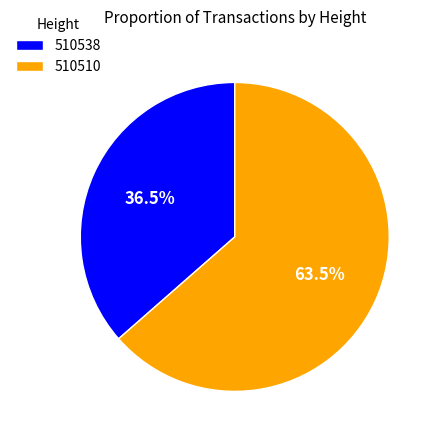

Which slice is the largest?

510510